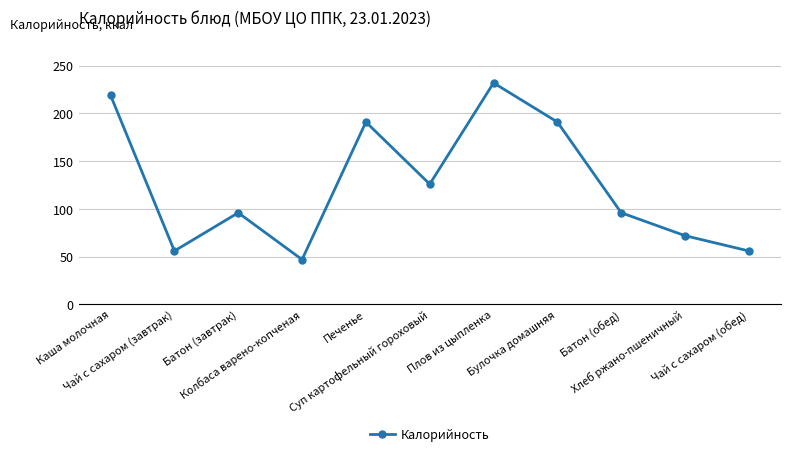

Count the number of data series in this chart.

1